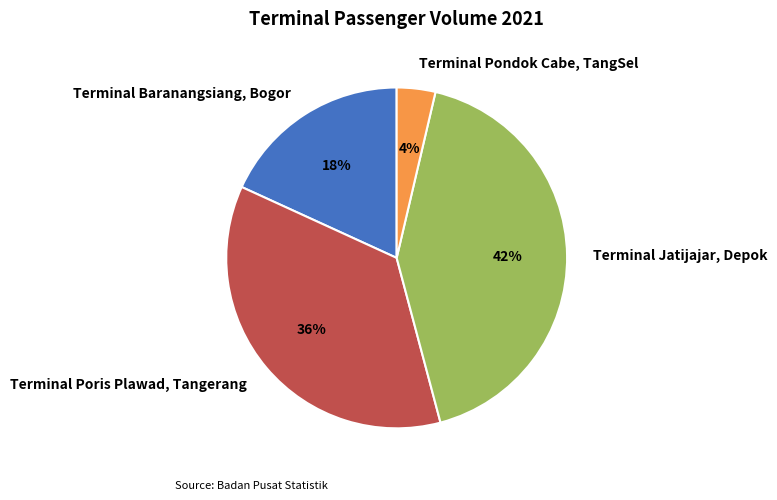

To the nearest percent, what is the average slice percentage?

25%